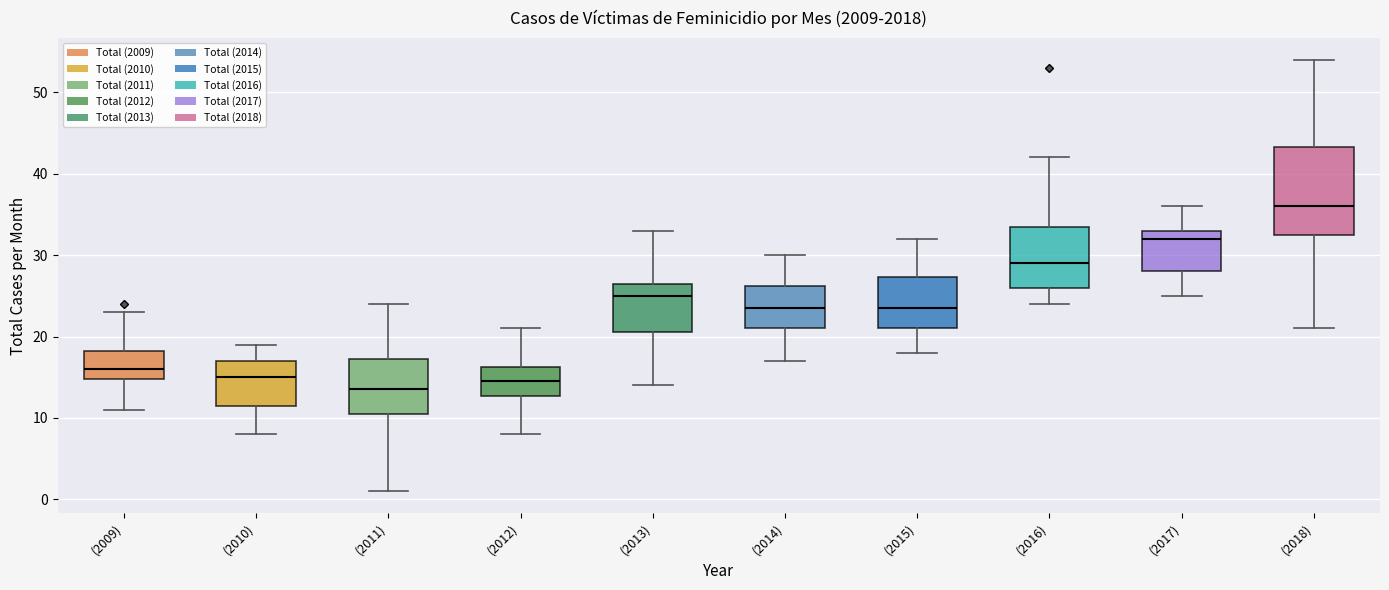

Which box's median line is the highest?

(2018)